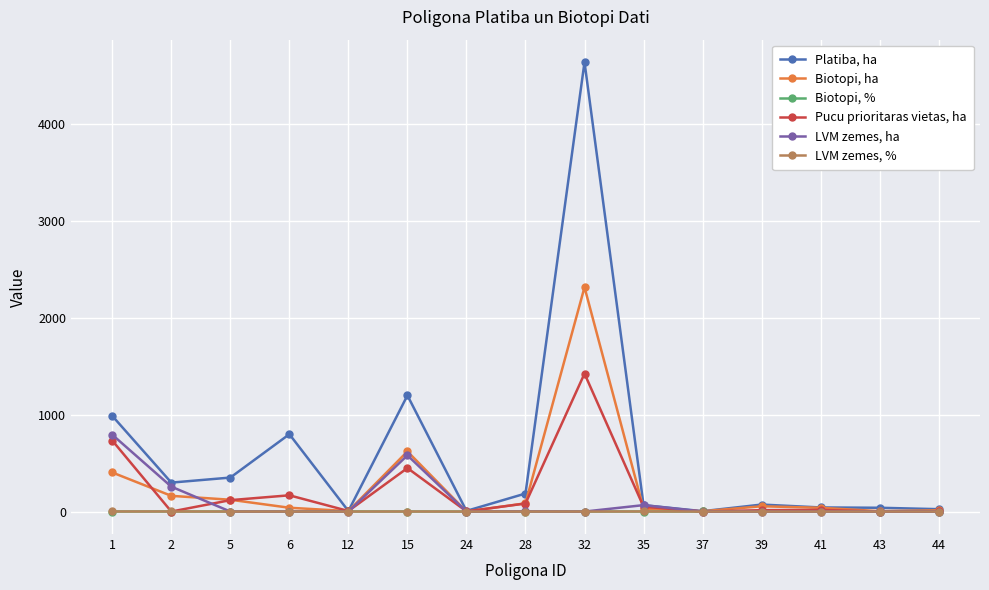

How many distinct data groups are displayed?

6